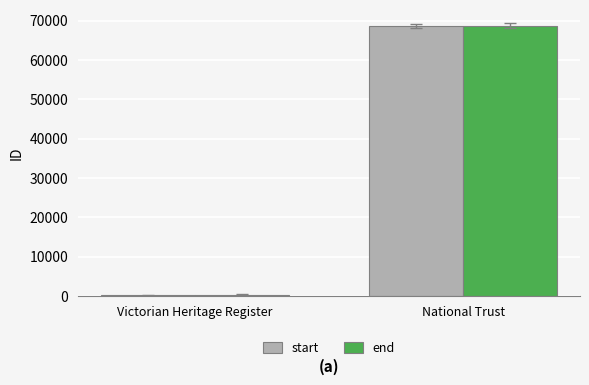

What is the sum of all start values?

68749